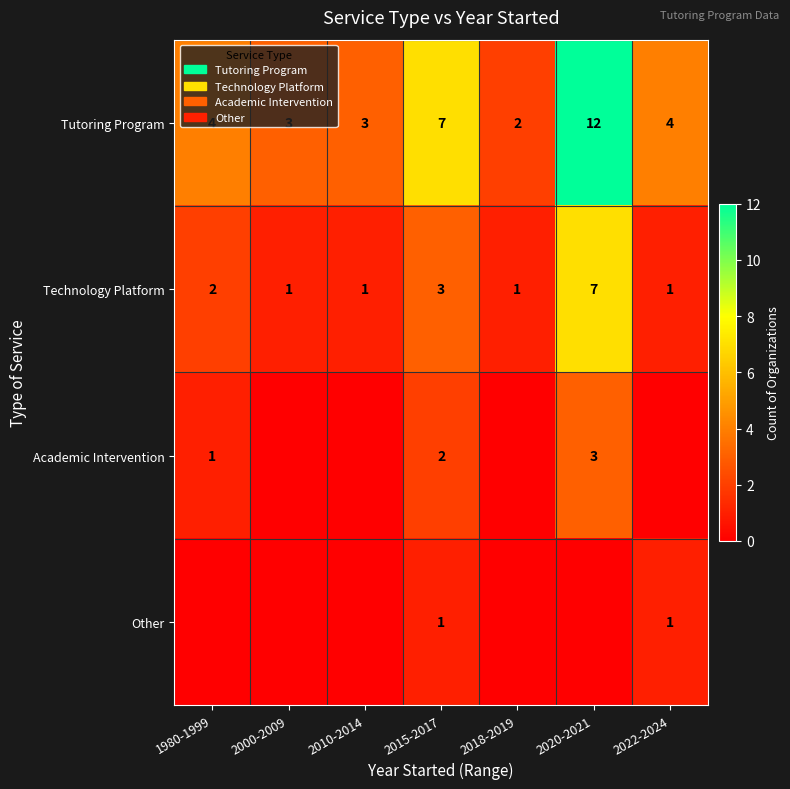

The value of Academic Intervention at 1980-1999 is 1. True or false?

True